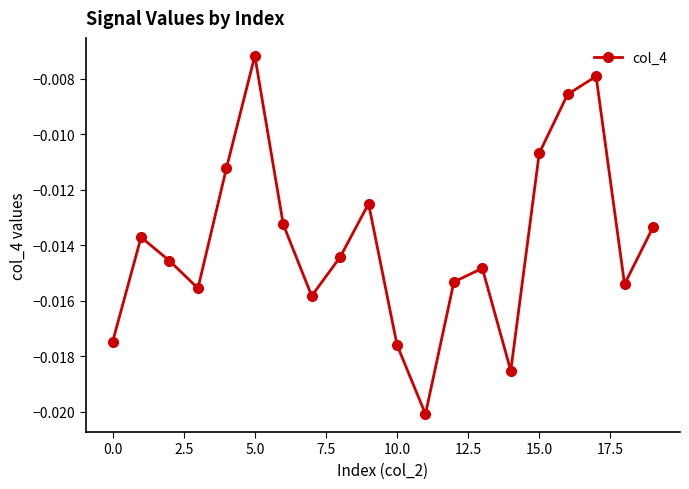

How many series are shown in this chart?

1